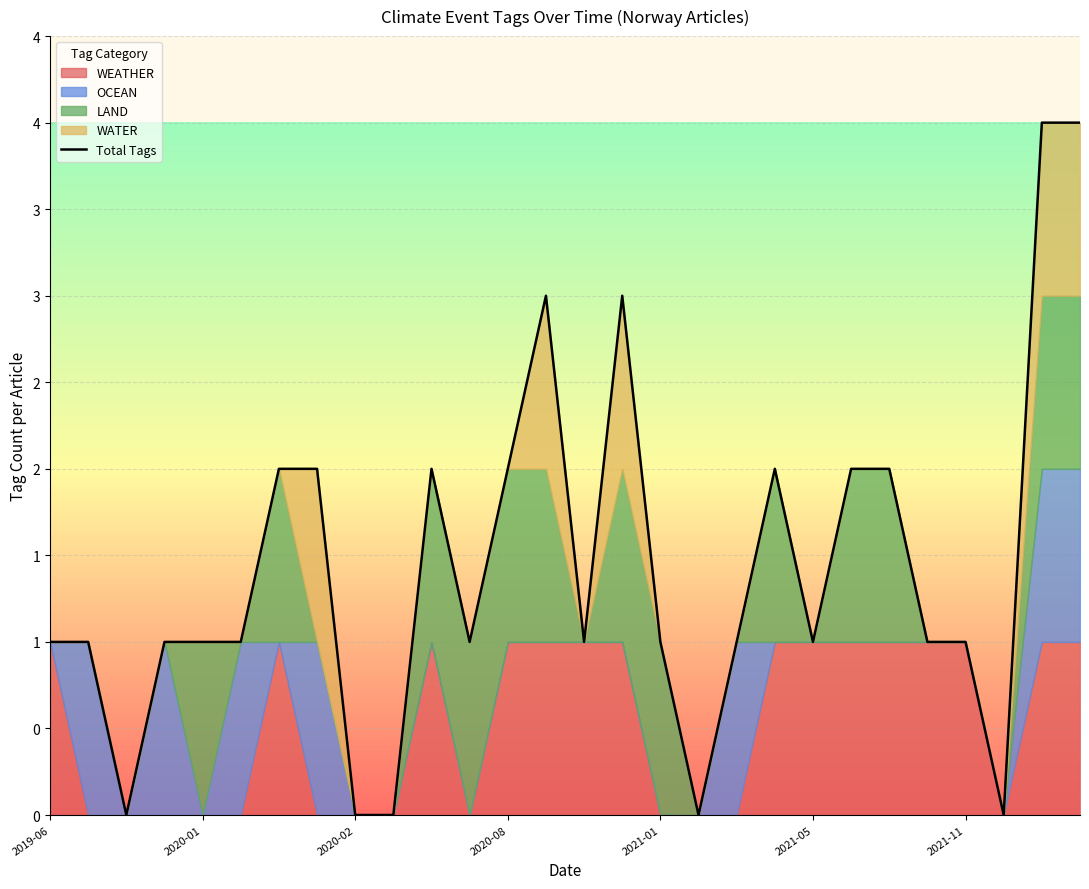

What value does the data have at 19?

2